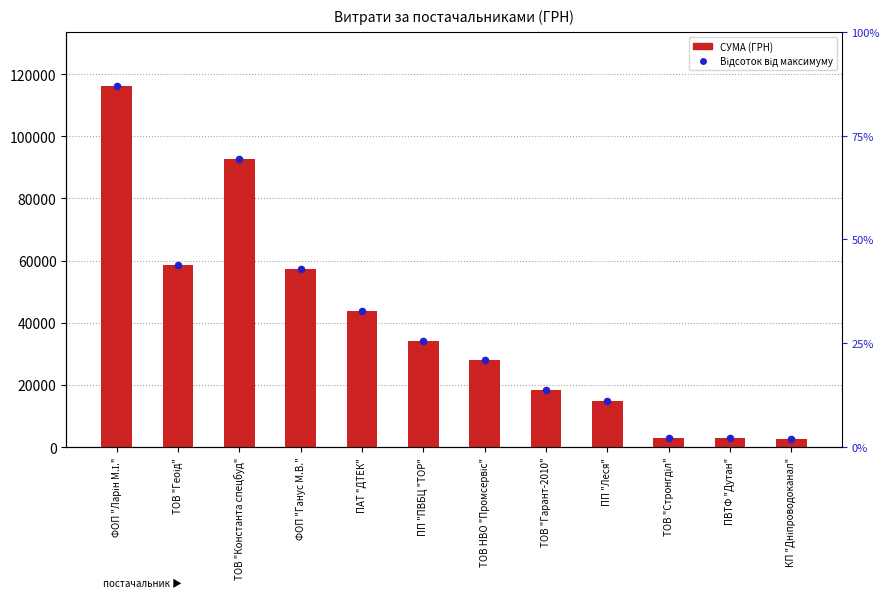

Which series reaches the maximum Y coordinate?

СУМА (ГРН)